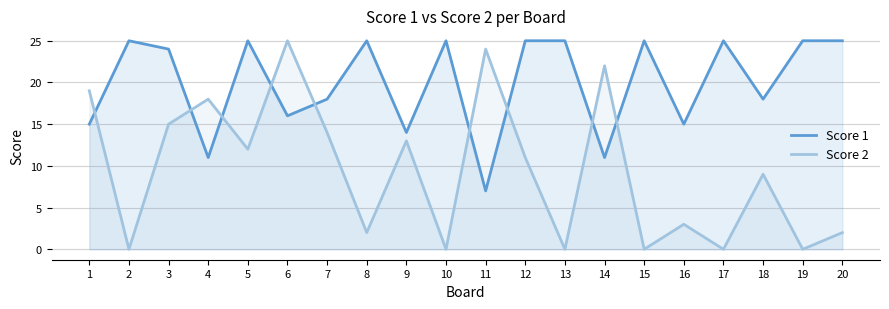

How many values in the Score 2 series are below 11?

10